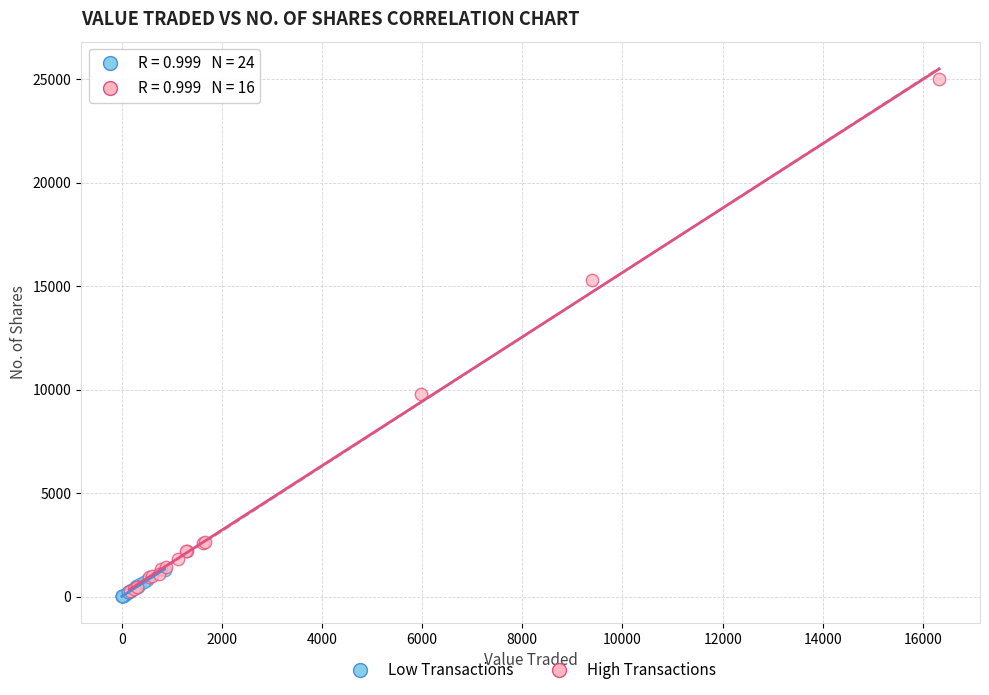

Which series reaches the maximum Y coordinate?

High Transactions